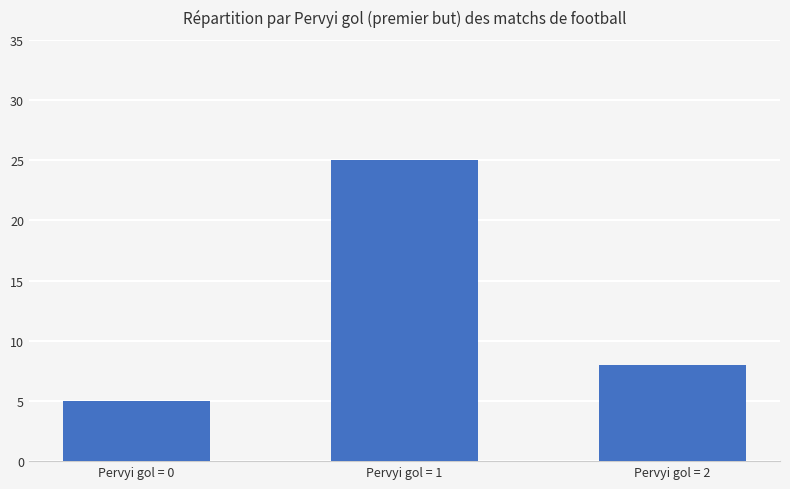

What is the ratio of the value at Pervyi gol = 2 to the value at Pervyi gol = 1?

0.3